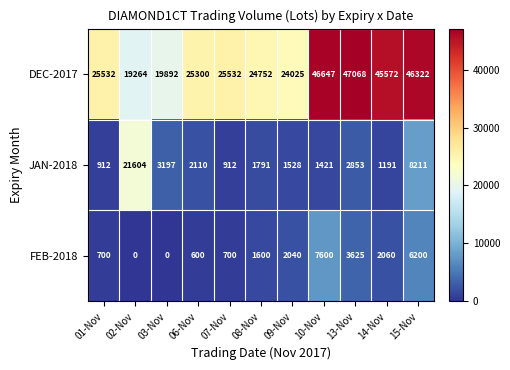

At how many categories does at least one series exceed 29814?

4